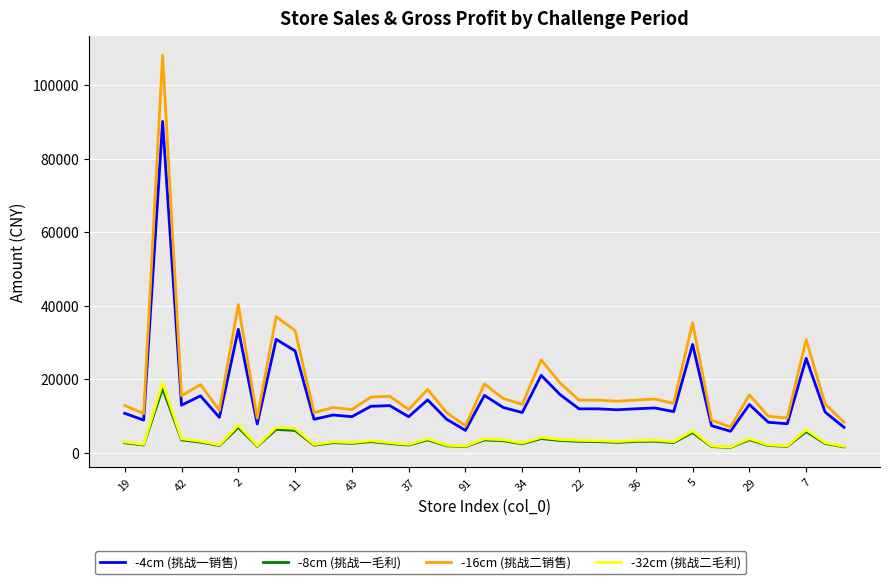

In -16cm (挑战二销售), how many points are higher than both neighbors (excluding endpoints)?

13